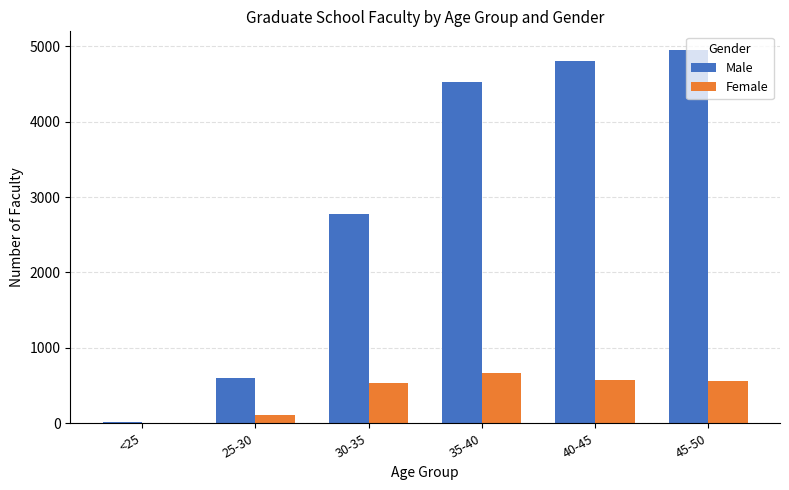

Where is Male nearest to the value 2482?

30-35